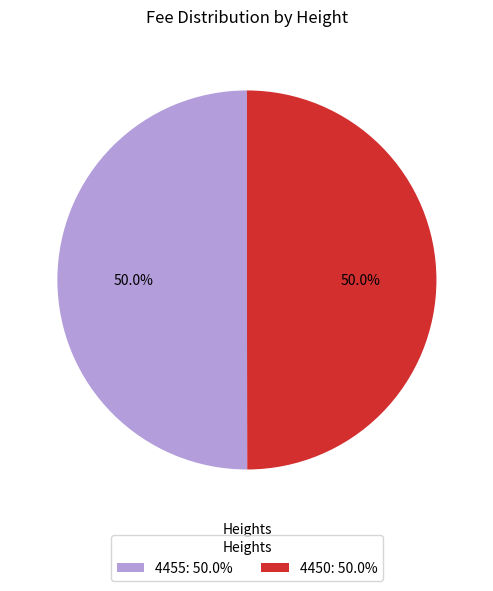

Is the sum of 4455 and 4450 greater than half?

Yes